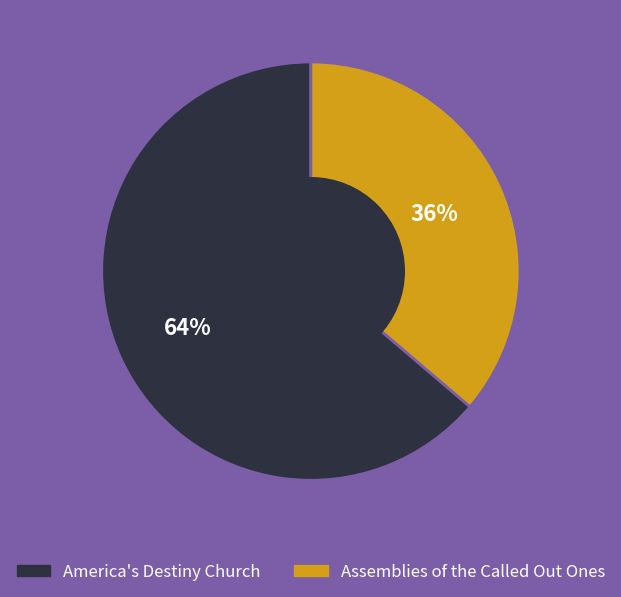

Combined, do Assemblies of the Called Out Ones and America's Destiny Church account for over 50%?

Yes